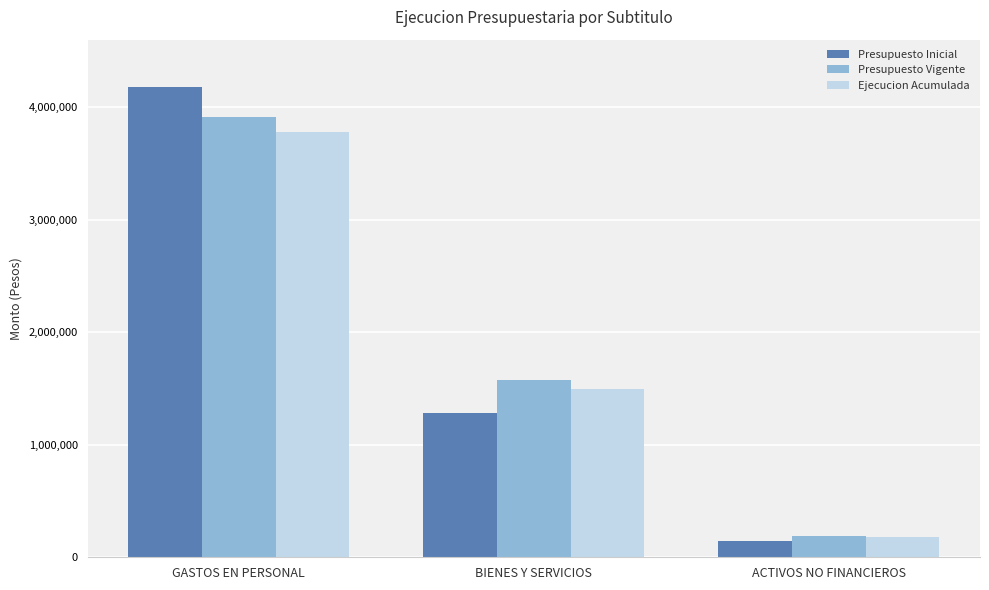

What is the greatest value displayed?

4176115